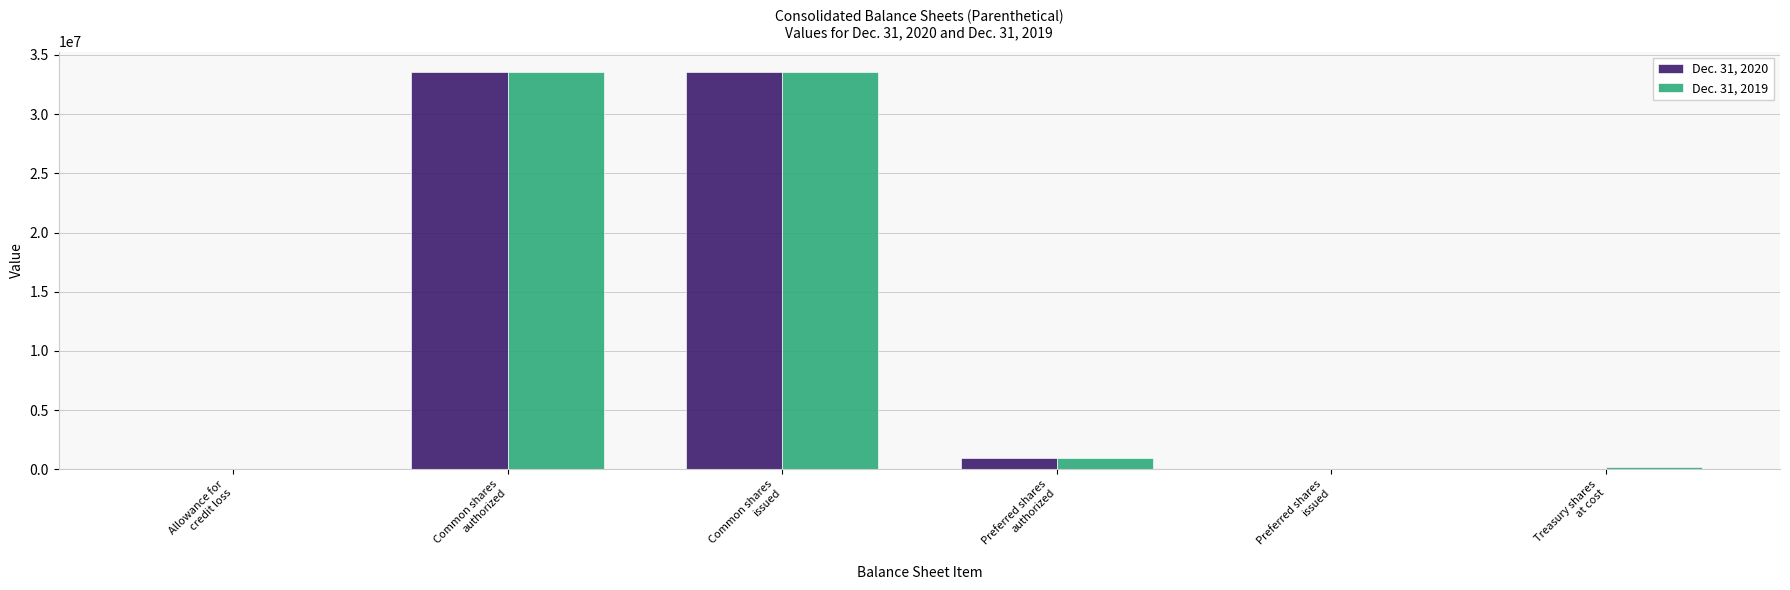

What is the maximum value shown in the chart?

33599000